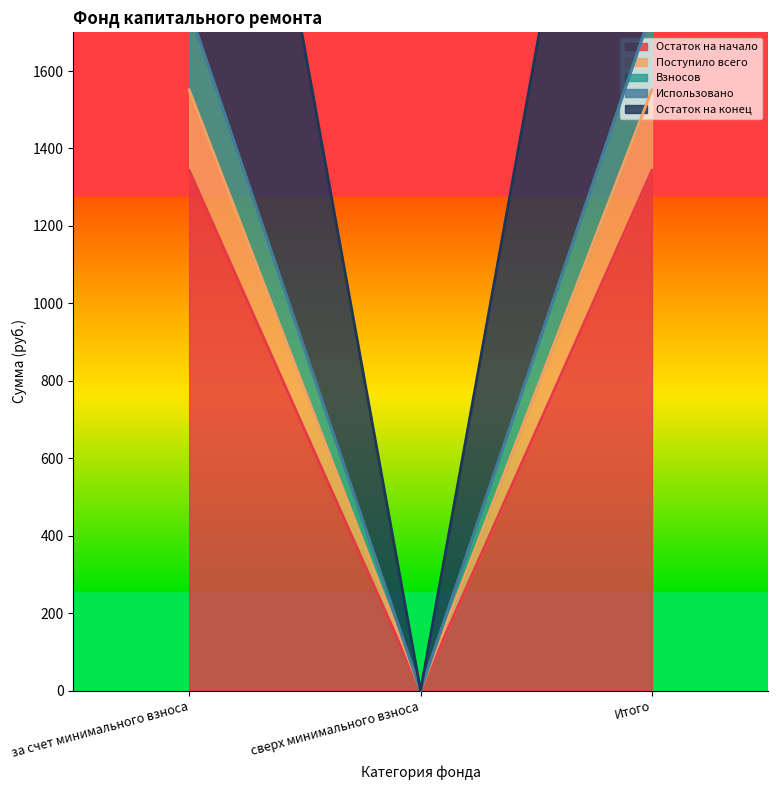

How many data points does each series have?

3